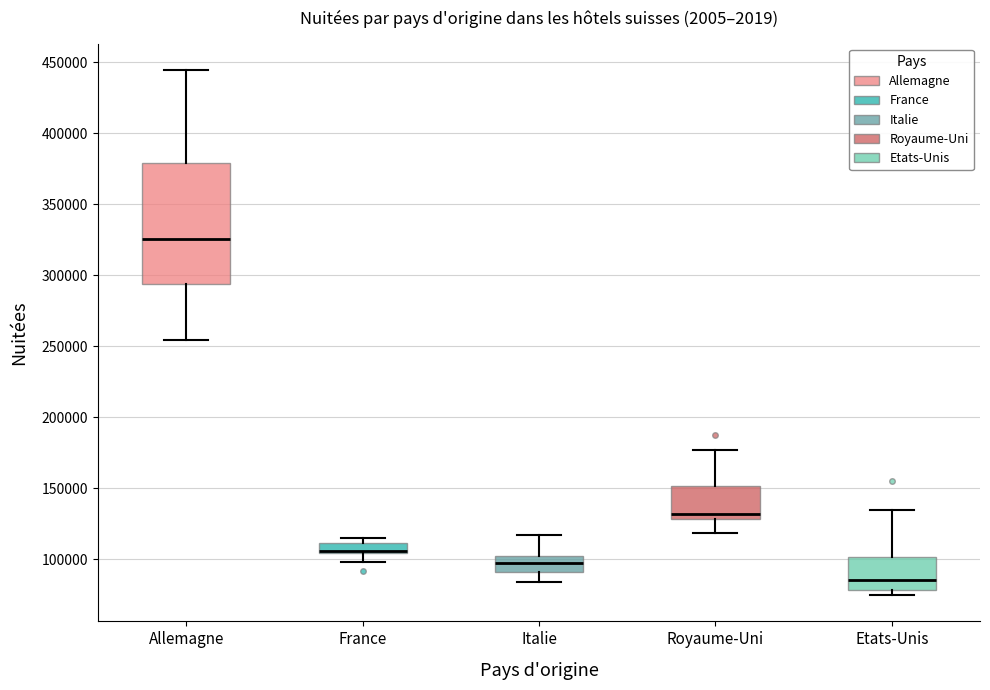

Where is the lower edge of the box for France on the y-axis? The values are not printed on the chart, so give them approximately, as read against the axis.

105000